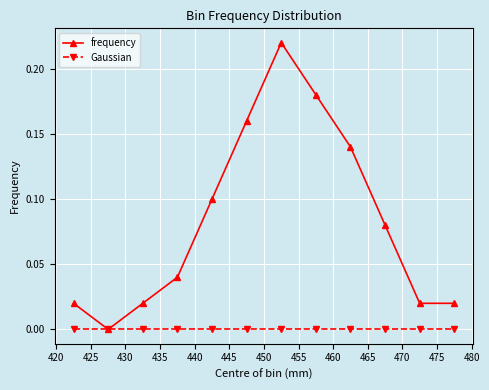

True or false: frequency has more than 2 points higher than both neighbors.

False